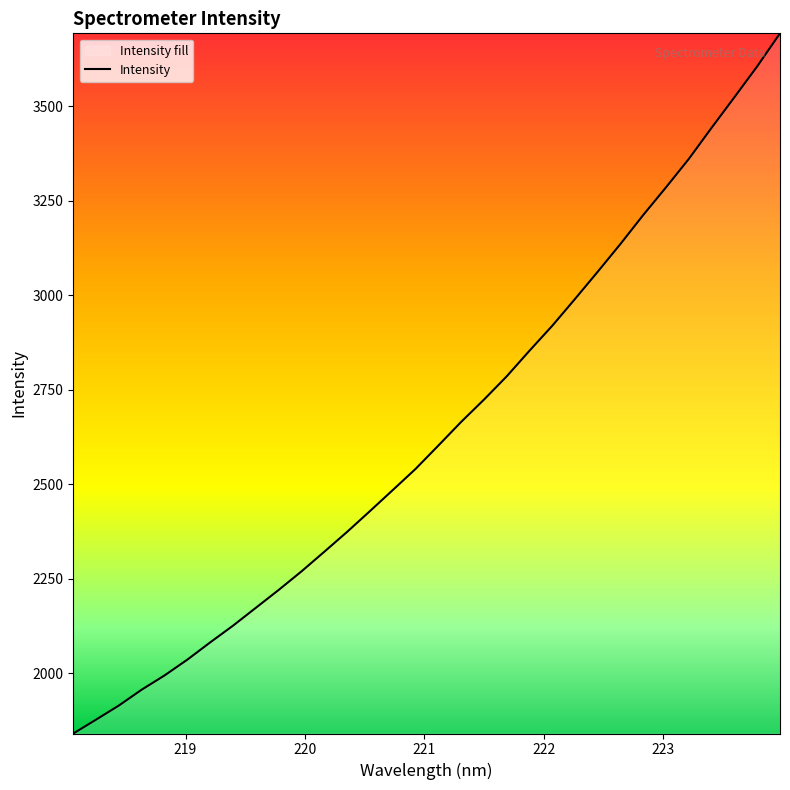

What is the greatest value displayed?

3692.6